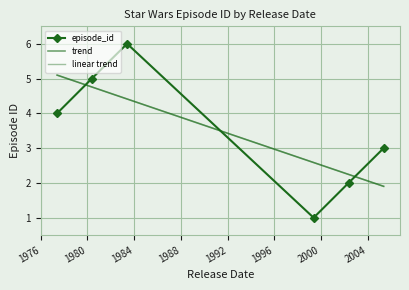

What is the ratio of the value at 2005-05-19 to the value at 1980-05-17?

0.6